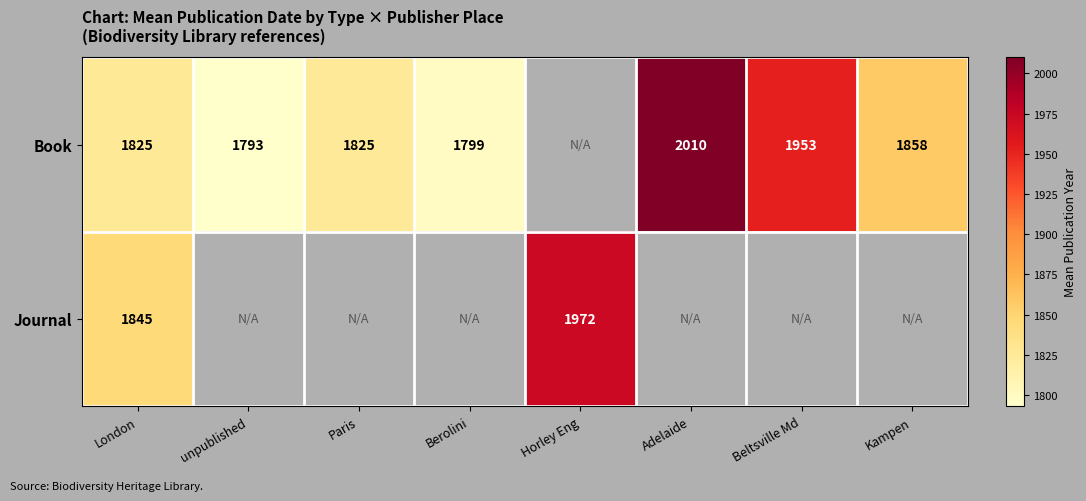

At which category is the sum across all series the highest?

London